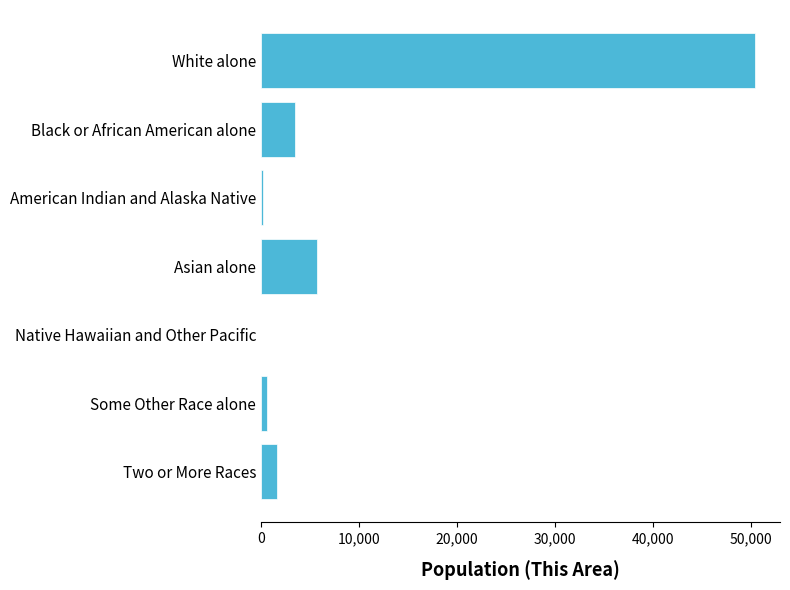

Are the bars horizontal?

Yes